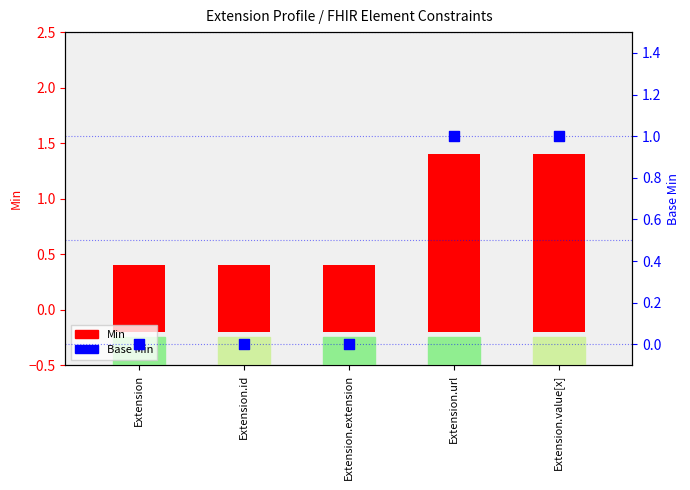

Is the value of Min at Extension.value[x] greater than the value of Base Min at Extension.id?

Yes